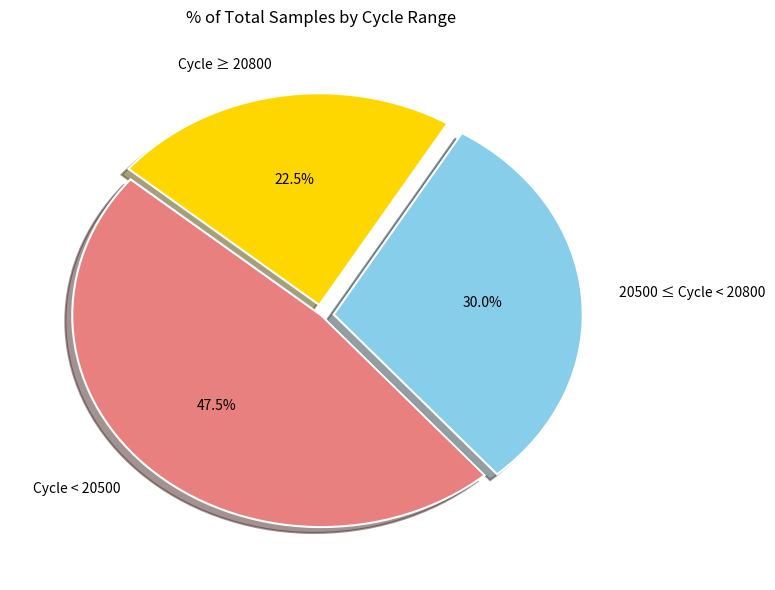

What portion of the pie excludes 20500 ≤ Cycle < 20800?

70.0%